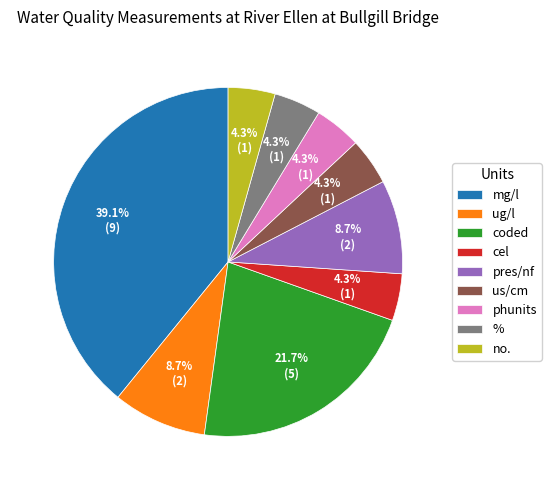

The mg/l slice represents 32% of the pie. True or false?

False